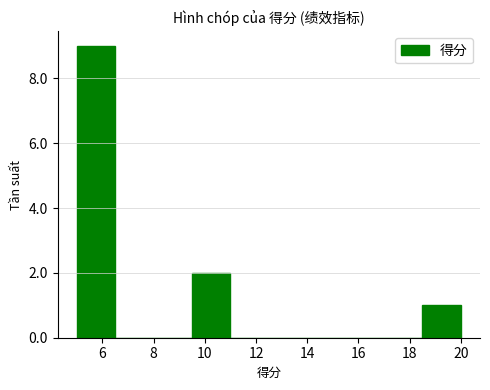

How tall is the bar that spans 18.5 to 20.0 on the x-axis? Neither the bar edges nor the heights are printed on the chart, so give them approximately, as read against the axes.

1